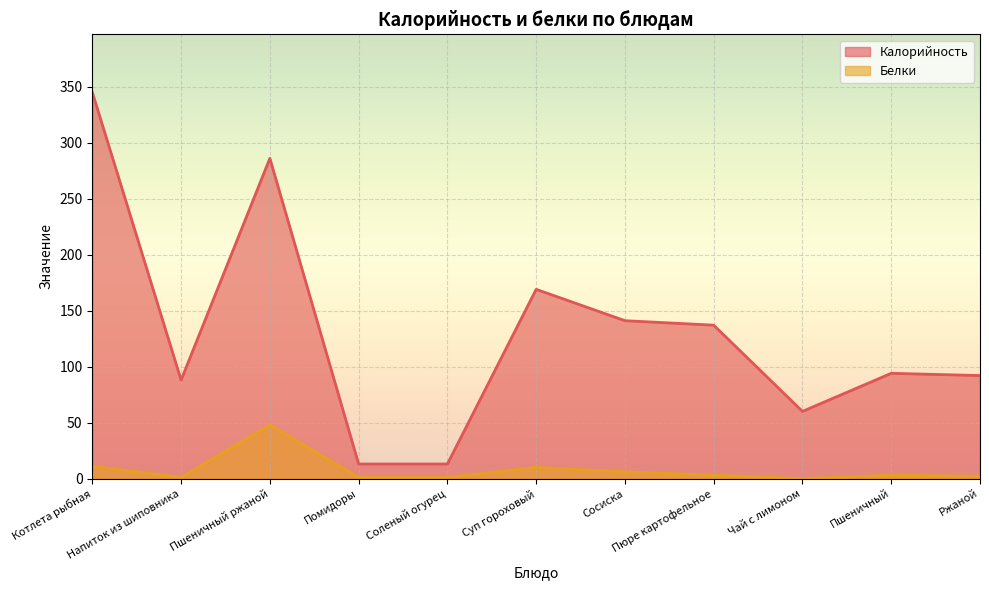

What is the difference between the maximum and minimum values in the Калорийность series?

332